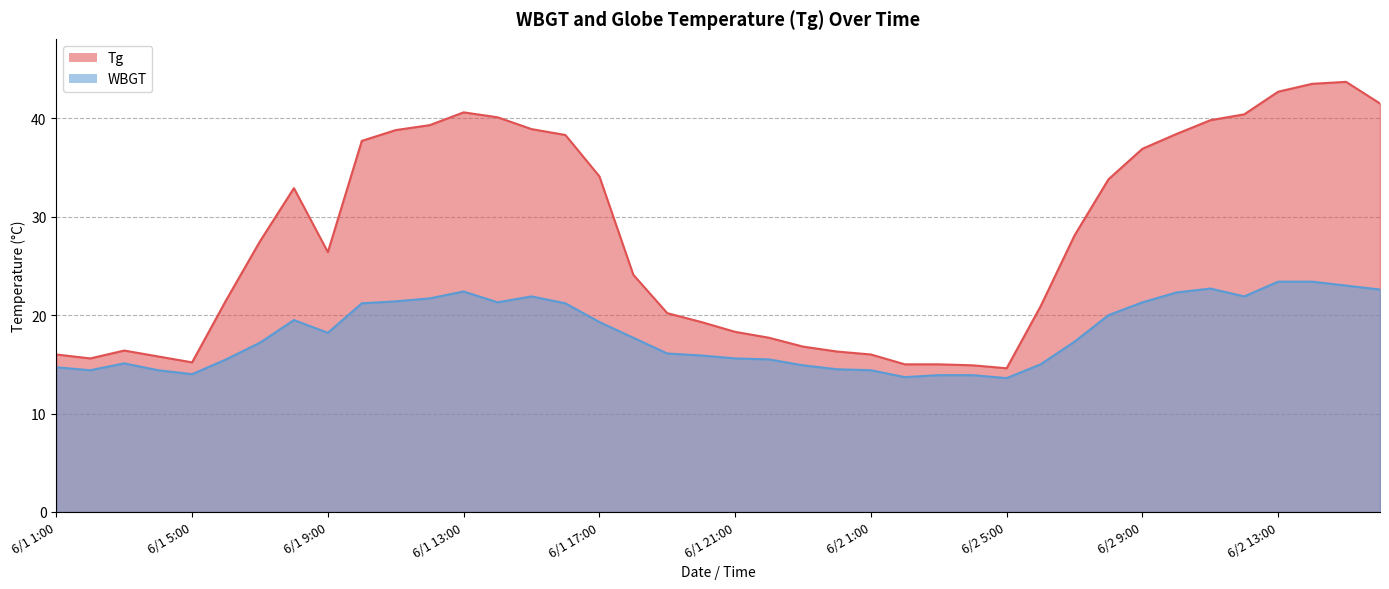

True or false: WBGT has a value of 11.6 at 6/1 11:00.

False